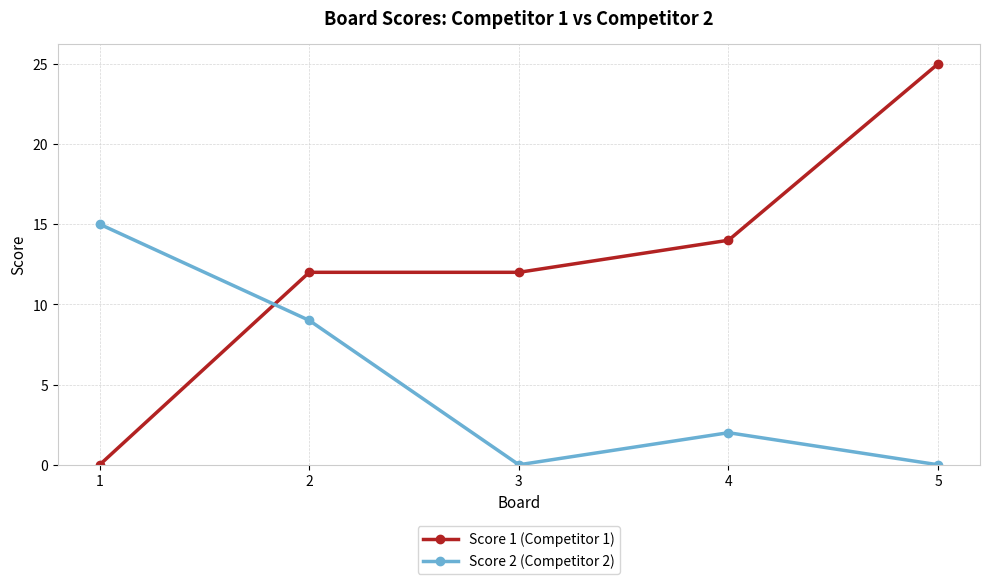

What is the value of the Score 1 (Competitor 1) point at the 2nd from the left?

12